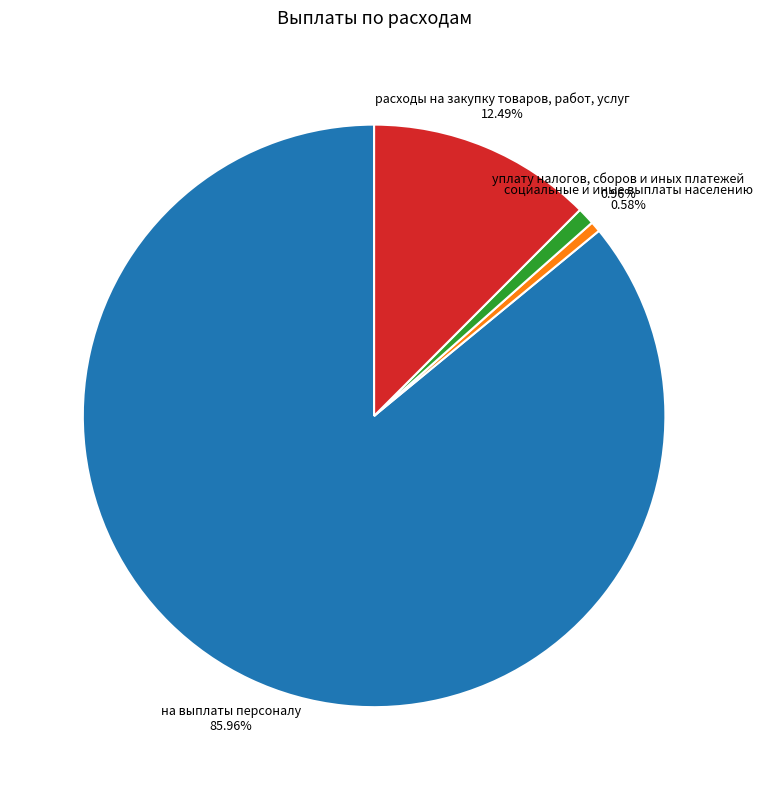

Which slice is the largest?

на выплаты персоналу